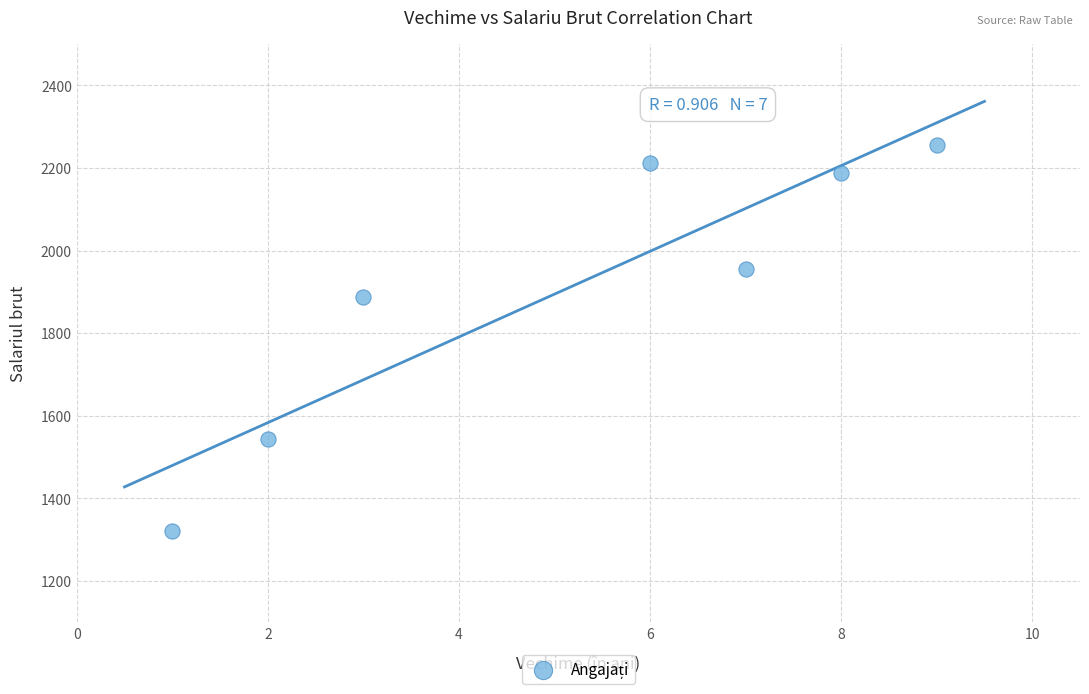

What is the range of Y values (max minus min)?

934